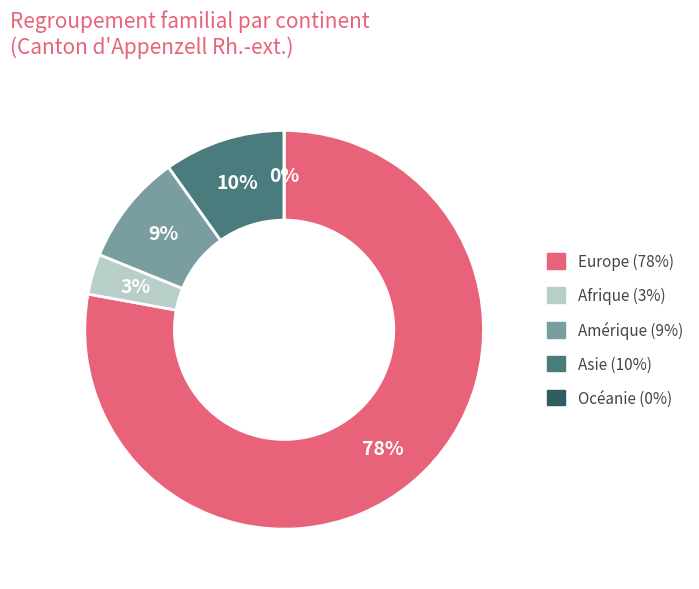

To the nearest percent, what is the difference between the largest and smallest slice percentages?

78%